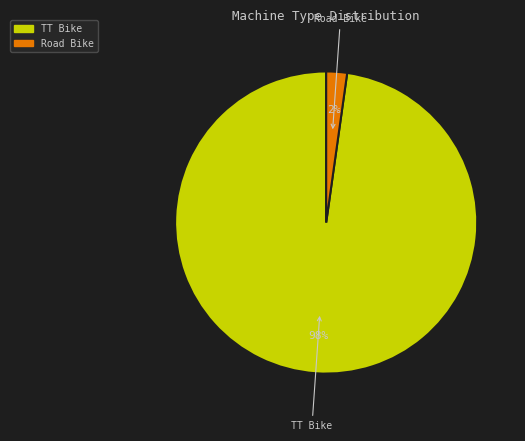

True or false: TT Bike accounts for 98% of the total.

True